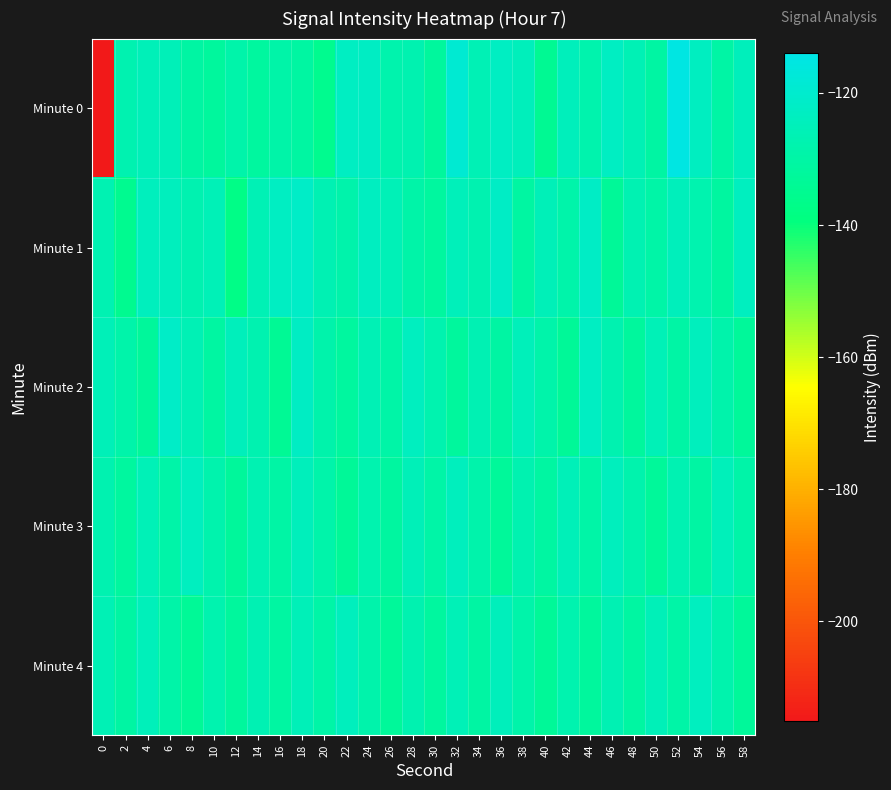

Reading left to right, transcribe all the data shown in this chart.

Minute 0: 0=-214.8	2=-127.1	4=-125.1	6=-125.4	8=-130.5	10=-131.9	12=-129.0	14=-131.5	16=-129.0	18=-130.6	20=-135.4	22=-122.9	24=-122.4	26=-128.1	28=-127.4	30=-132.1	32=-118.9	34=-126.2	36=-122.8	38=-124.6	40=-134.4	42=-124.3	44=-127.8	46=-122.7	48=-125.9	50=-130.2	52=-114.8	54=-123.2	56=-129.9	58=-124.6
Minute 1: 0=-126.7	2=-134.9	4=-124.2	6=-124.1	8=-127.0	10=-125.5	12=-137.5	14=-126.2	16=-122.7	18=-121.8	20=-126.5	22=-128.3	24=-123.1	26=-125.6	28=-129.2	30=-131.5	32=-124.8	34=-127.3	36=-122.1	38=-130.8	40=-125.4	42=-128.7	44=-121.9	46=-133.2	48=-126.8	50=-129.5	52=-124.3	54=-127.8	56=-131.1	58=-123.6
Minute 2: 0=-125.3	2=-128.9	4=-132.4	6=-121.7	8=-126.2	10=-130.6	12=-124.5	14=-127.1	16=-133.8	18=-122.4	20=-128.3	22=-131.7	24=-125.9	26=-129.4	28=-123.8	30=-127.6	32=-132.1	34=-126.5	36=-130.2	38=-124.9	40=-128.7	42=-133.3	44=-122.8	46=-127.4	48=-131.9	50=-125.7	52=-130.0	54=-124.1	56=-128.5	58=-132.7
Minute 3: 0=-127.2	2=-131.6	4=-125.8	6=-129.3	8=-123.5	10=-127.9	12=-132.3	14=-126.7	16=-130.1	18=-124.4	20=-128.8	22=-133.2	24=-127.6	26=-131.0	28=-125.2	30=-129.7	32=-124.0	34=-128.4	36=-132.9	38=-127.3	40=-130.8	42=-125.1	44=-129.6	46=-123.9	48=-128.2	50=-132.6	52=-127.0	54=-130.4	56=-124.7	58=-129.1
Minute 4: 0=-126.1	2=-130.5	4=-124.8	6=-129.0	8=-133.4	10=-127.7	12=-132.0	14=-126.4	16=-130.9	18=-125.2	20=-129.6	22=-124.0	24=-128.3	26=-132.7	28=-127.1	30=-131.5	32=-125.8	34=-130.2	36=-124.5	38=-128.9	40=-133.3	42=-127.6	44=-132.0	46=-126.3	48=-130.7	50=-125.1	52=-129.5	54=-123.8	56=-128.2	58=-132.6